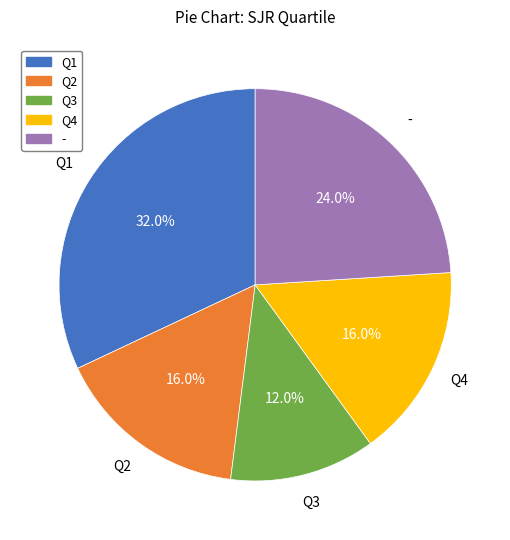

What percentage is NOT represented by -?

76.0%